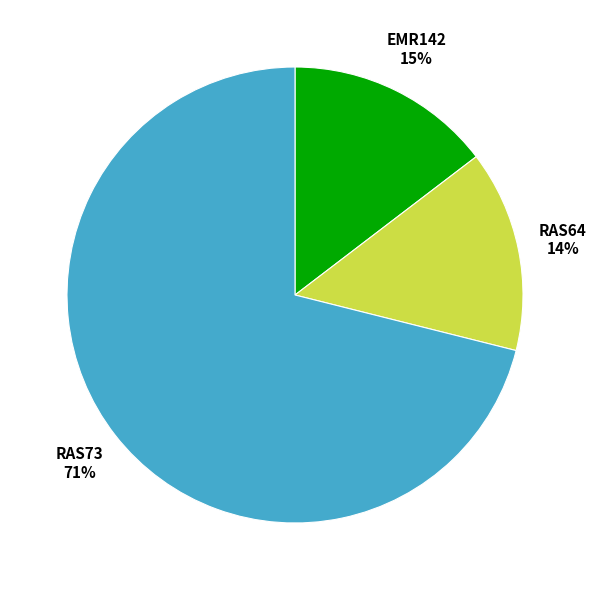

Is there a majority slice in this chart?

Yes